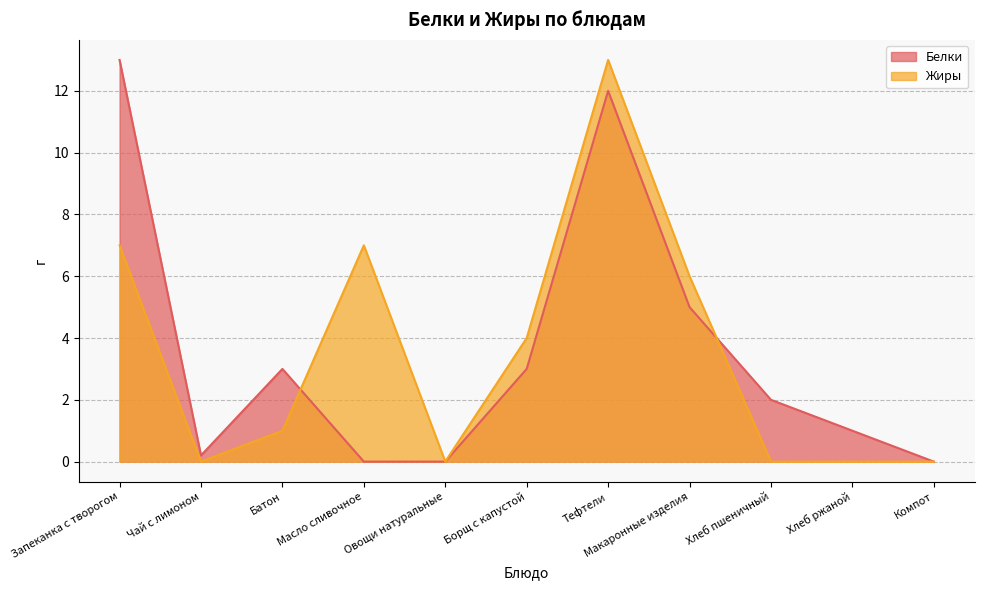

The value of Жиры at Компот is 8.5. True or false?

False